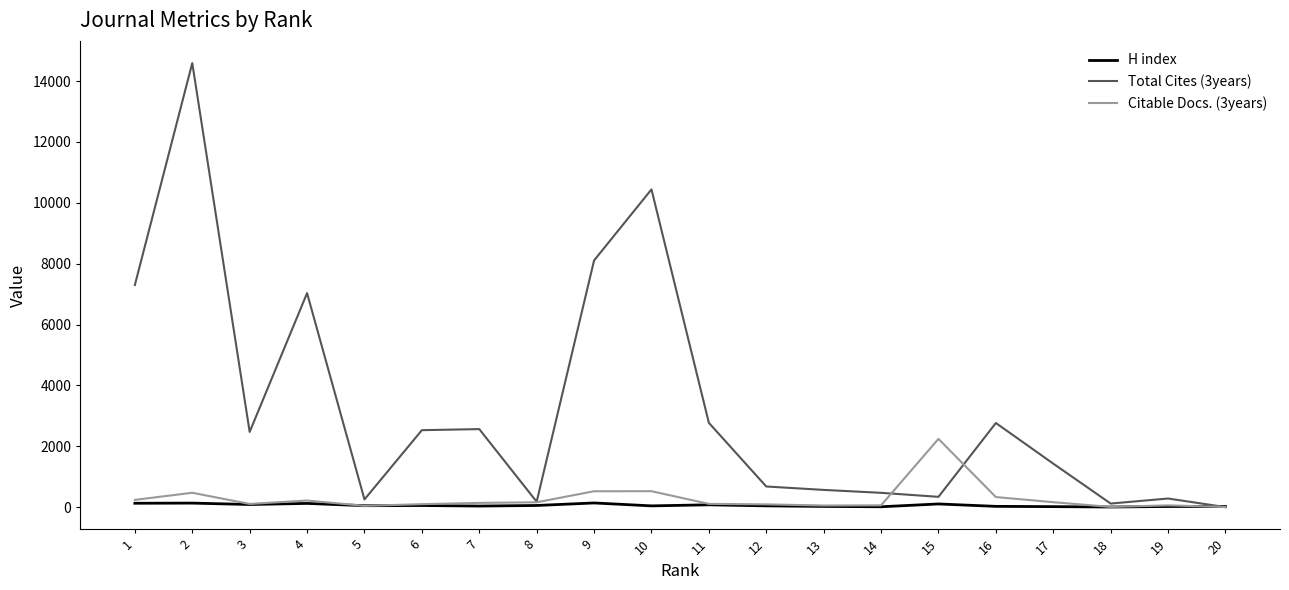

Which series has the largest range (max minus min)?

Total Cites (3years)